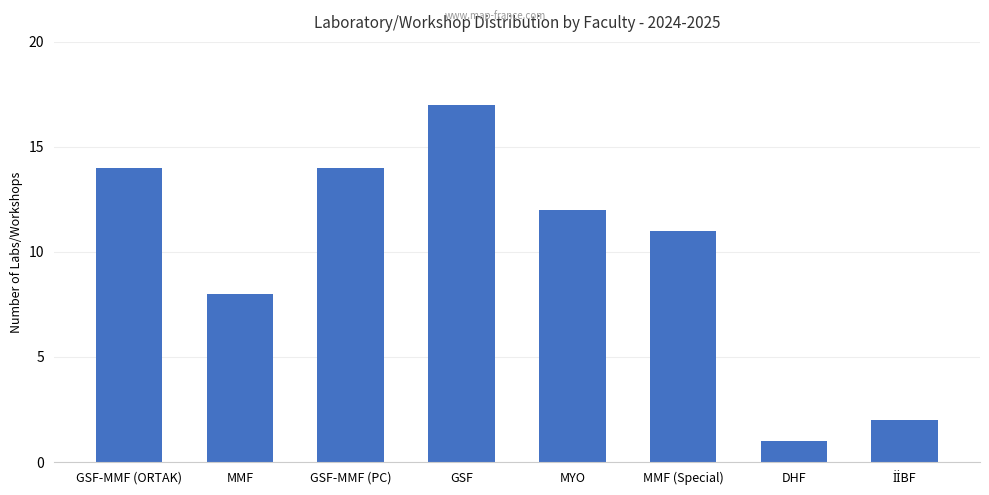

What position from the left is GSF?

4